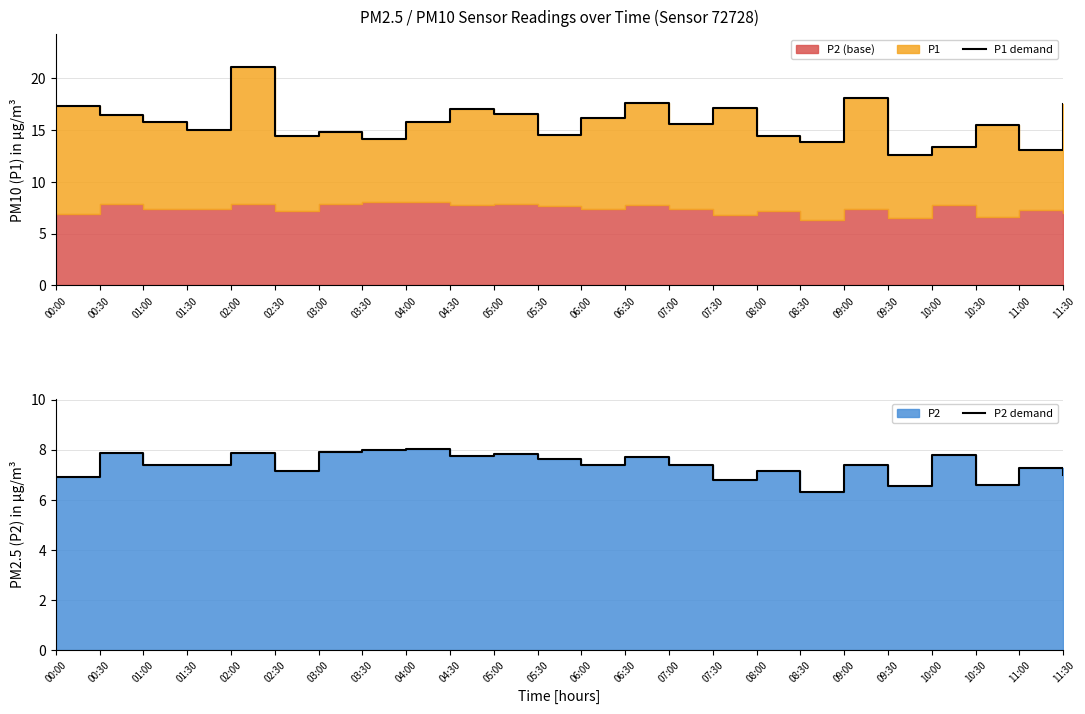

What is the total value across all series at 06:30?

25.3